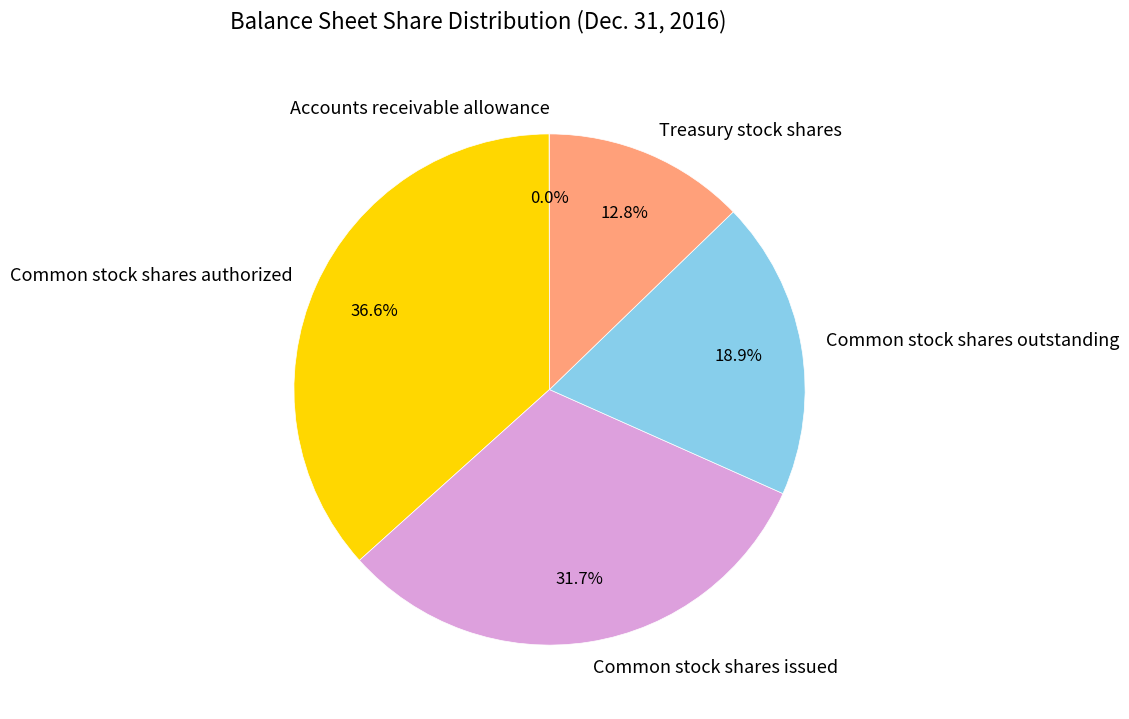

What is the largest slice in the pie chart?

Common stock shares authorized